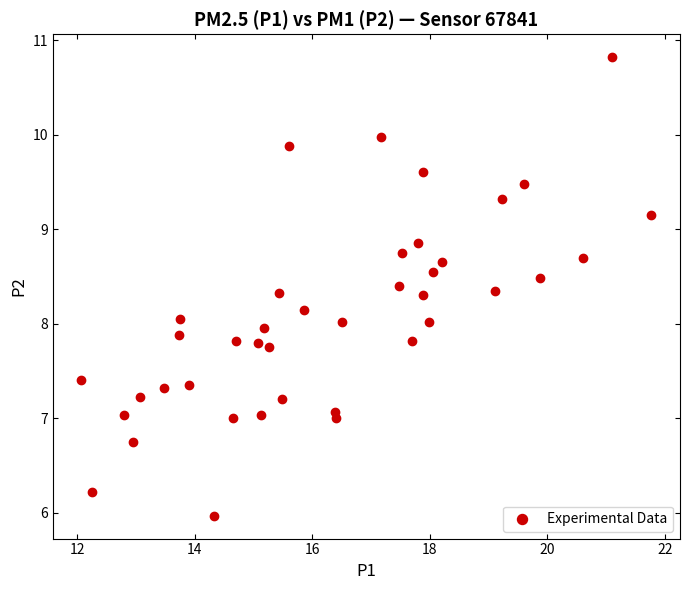

What is the range of X values (max minus min)?

9.7